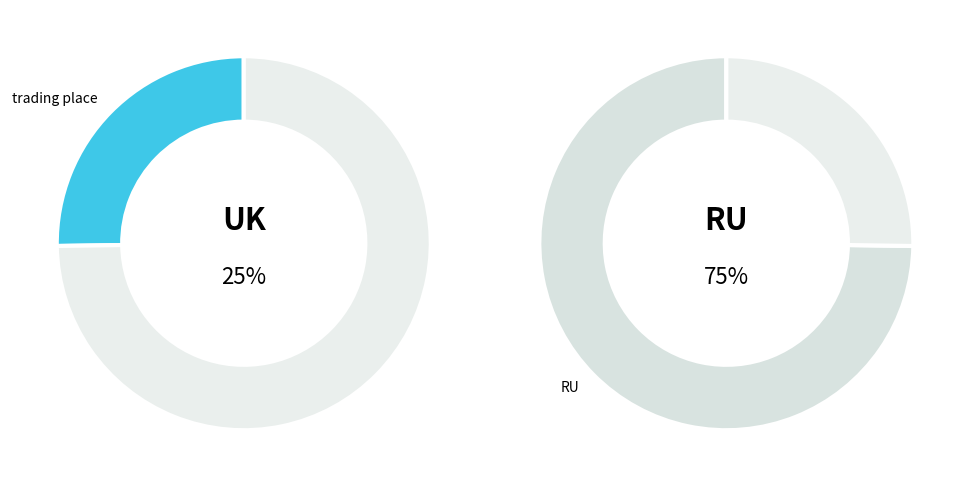

How many slices are in this pie chart?

4